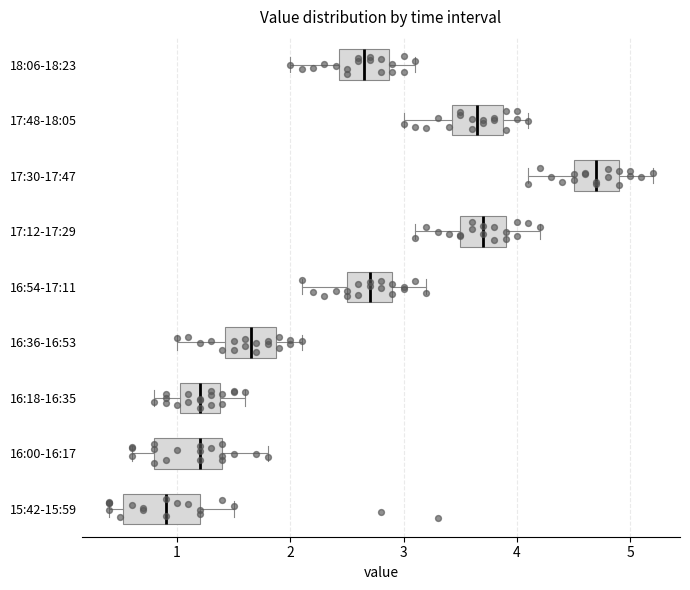

Where does the right whisker of the box for 15:42-15:59 end on the x-axis? The values are not printed on the chart, so give them approximately, as read against the axis.

1.5